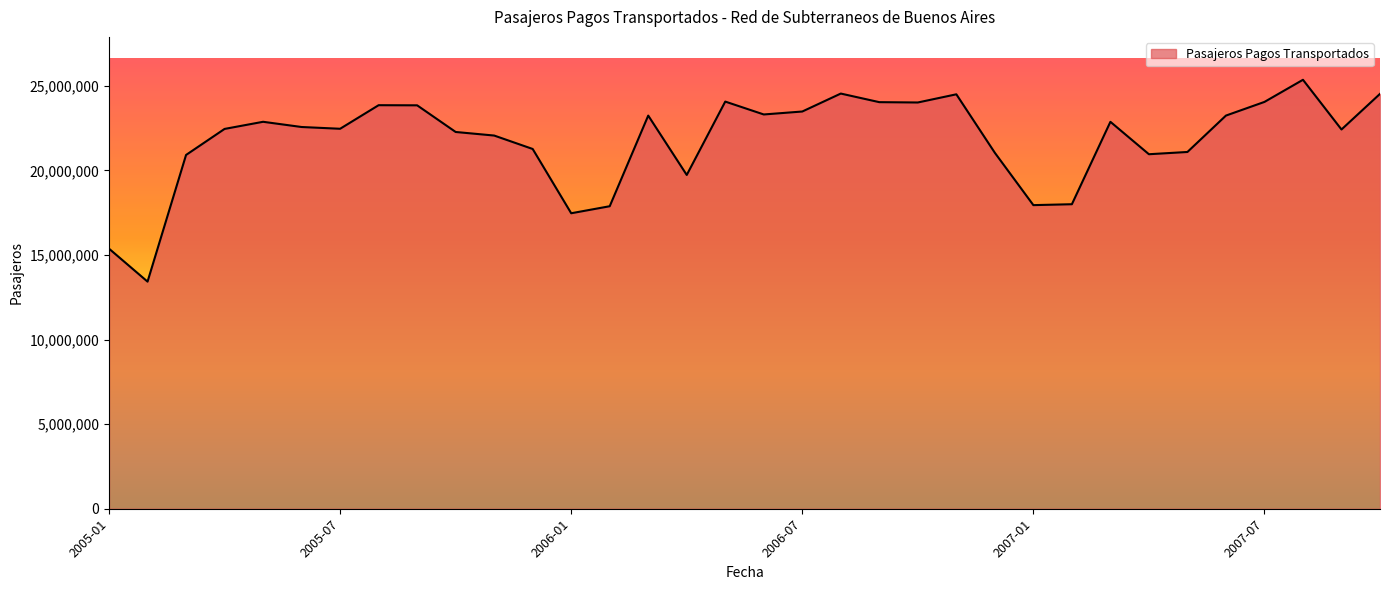

What is the greatest value displayed?

25352165